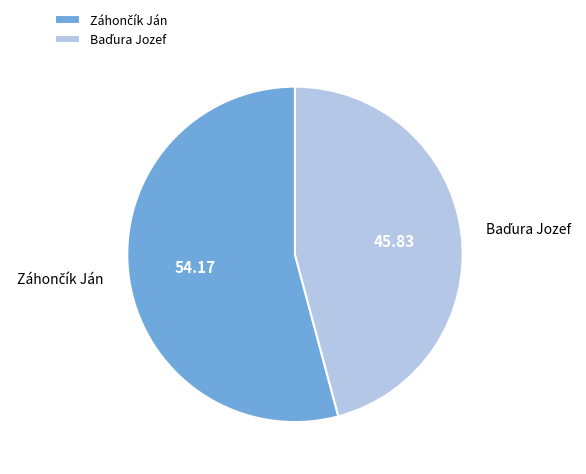

Is there any slice that represents more than half of the pie?

Yes